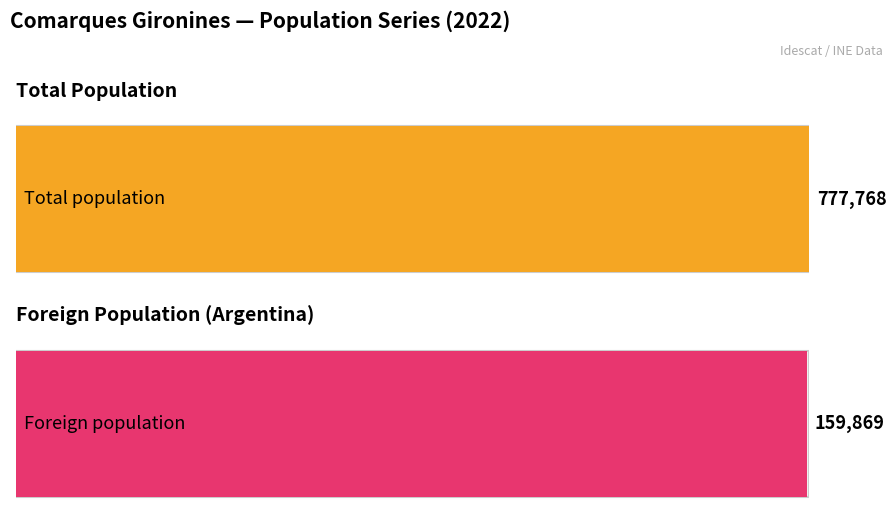

The value of Total population at 2018 is 153029. True or false?

False